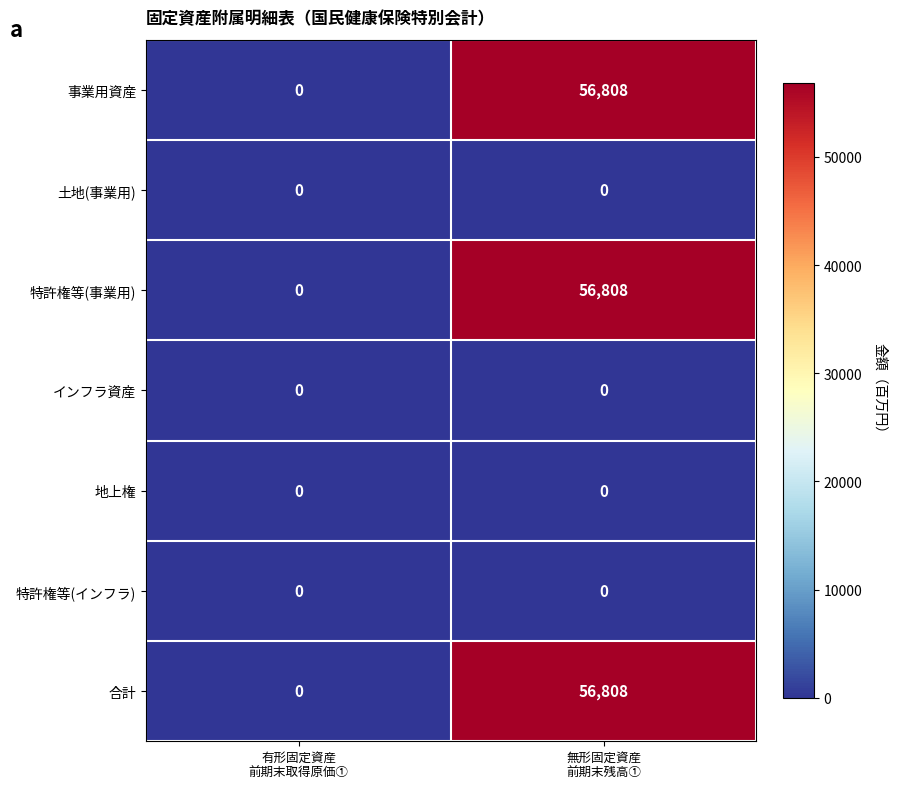

At which category is the sum across all series the highest?

無形固定資産
前期末残高①